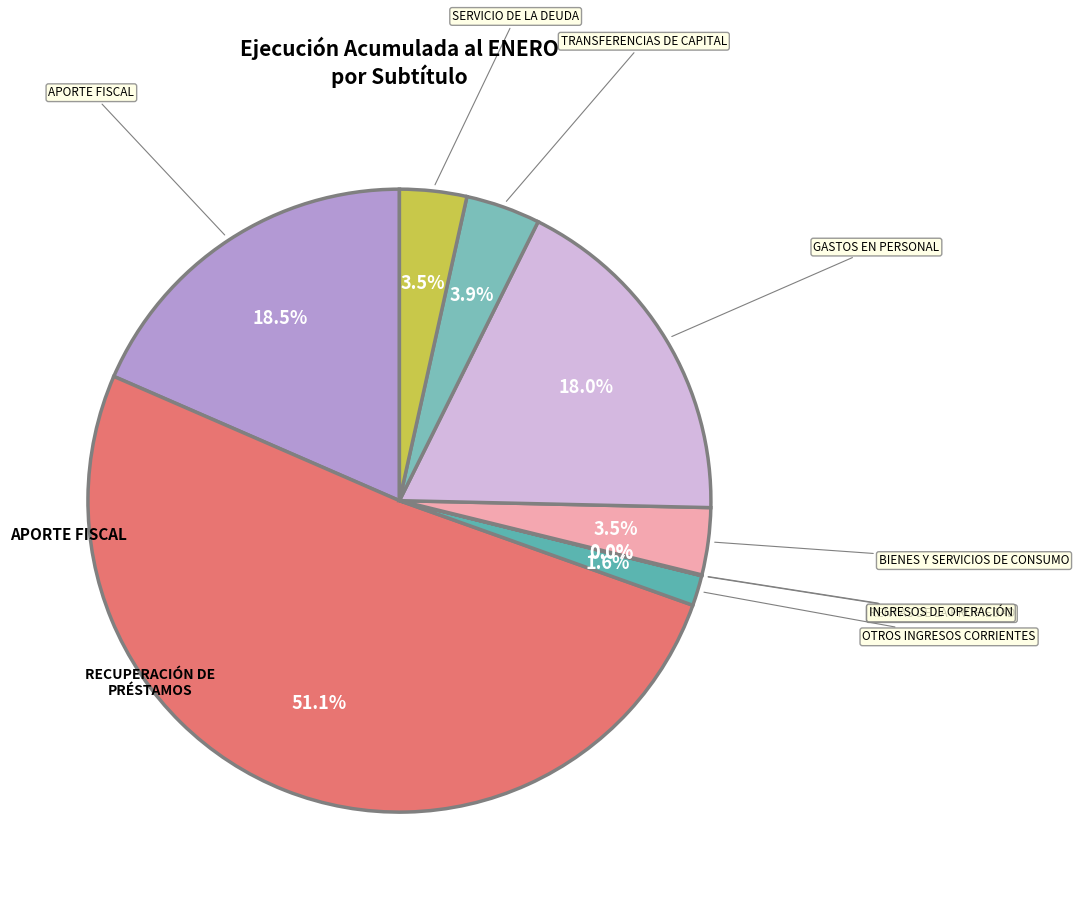

True or false: BIENES Y SERVICIOS DE CONSUMO accounts for 3% of the total.

True